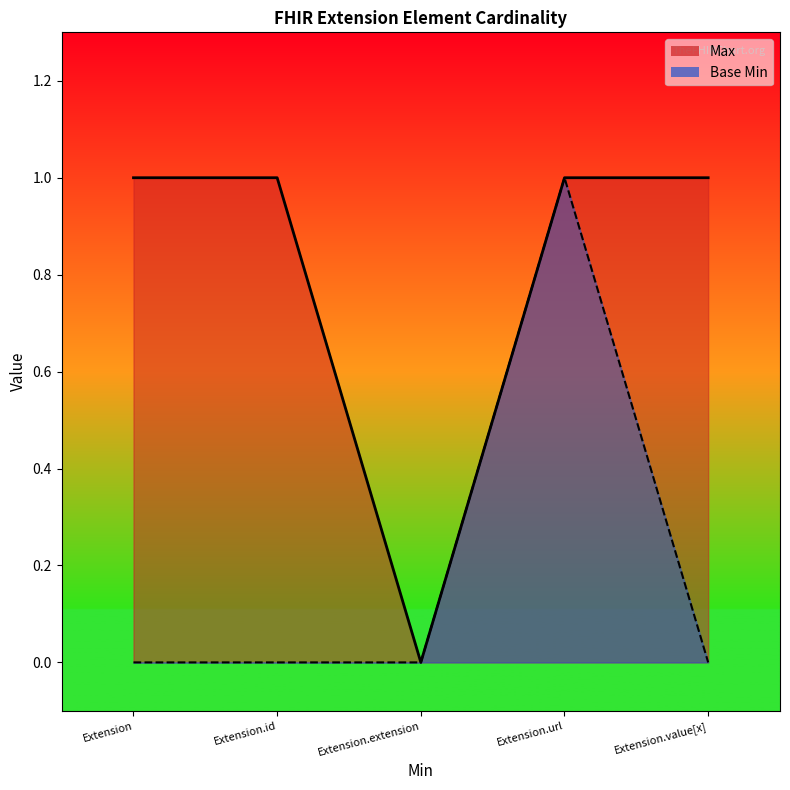

How many data points does each series have?

5